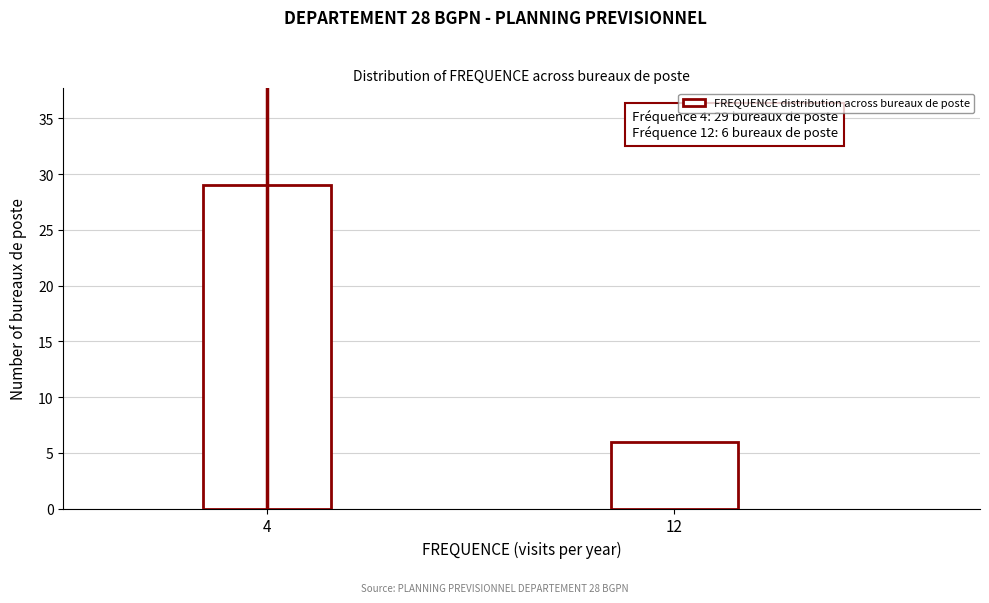

Reading right to left, transcribe all the data shown in this chart.

12=6	4=29